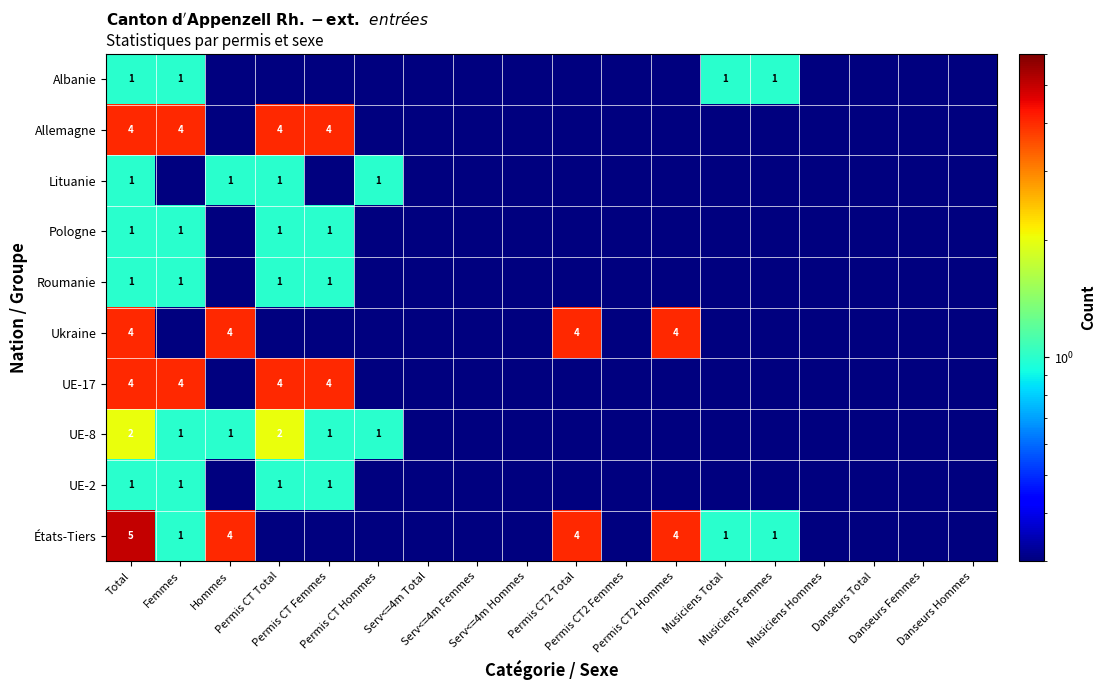

Is it true that UE-17 equals 0.1 at Permis CT2 Femmes?

False